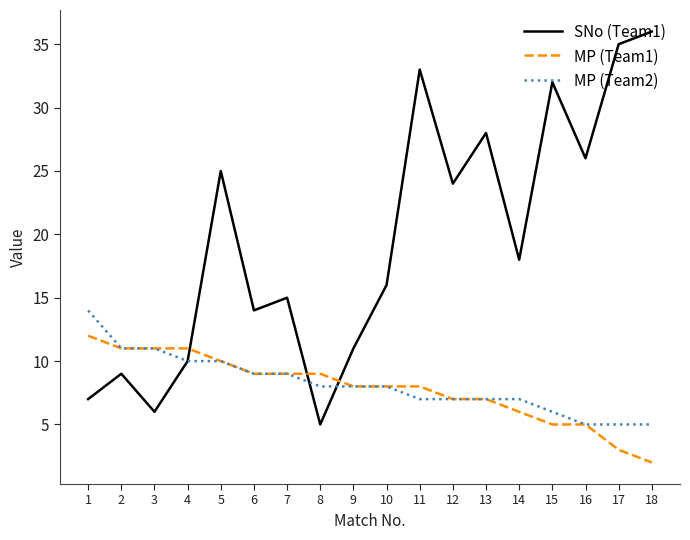

What is the average value of the MP (Team1) series?

8